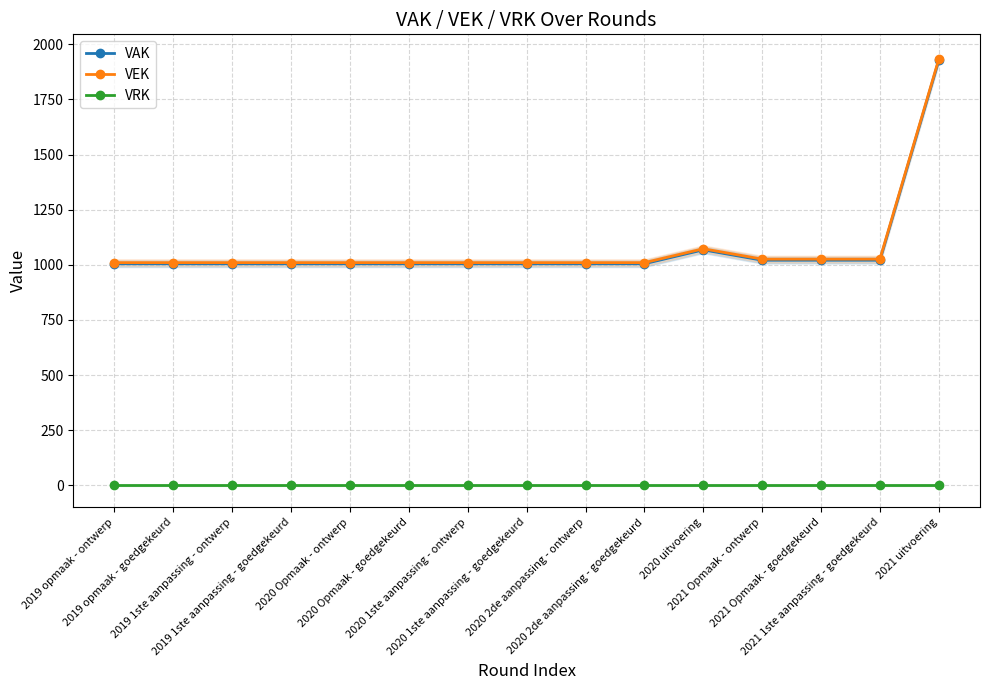

Which series has the largest total across all categories?

VEK